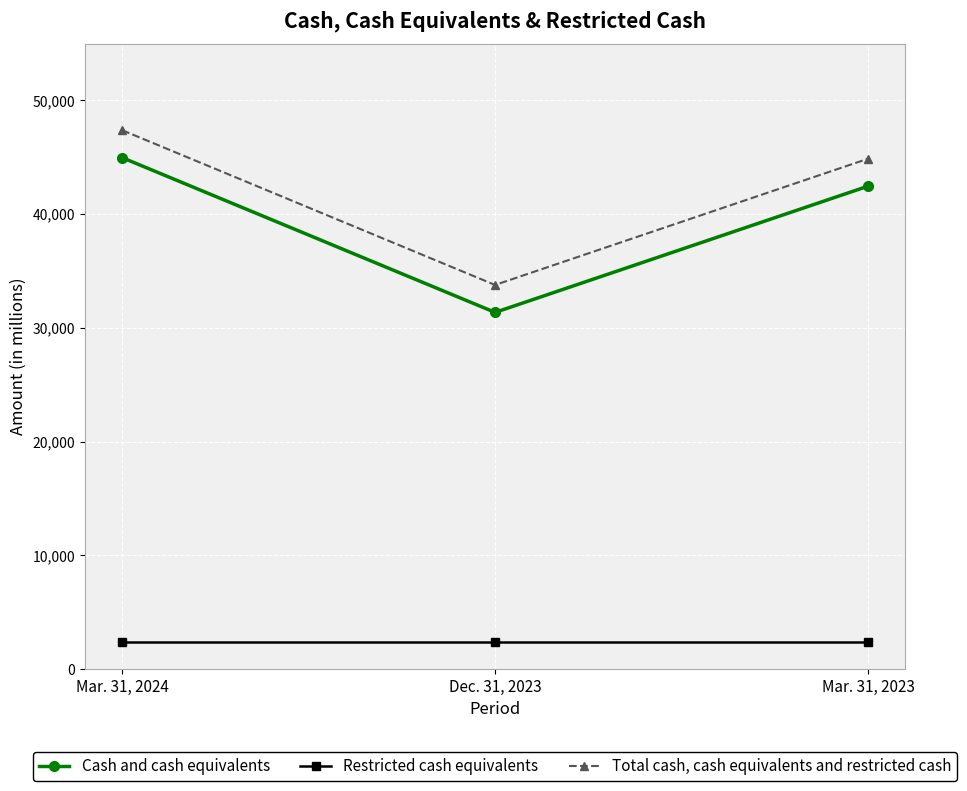

At how many categories does at least one series exceed 26732?

3